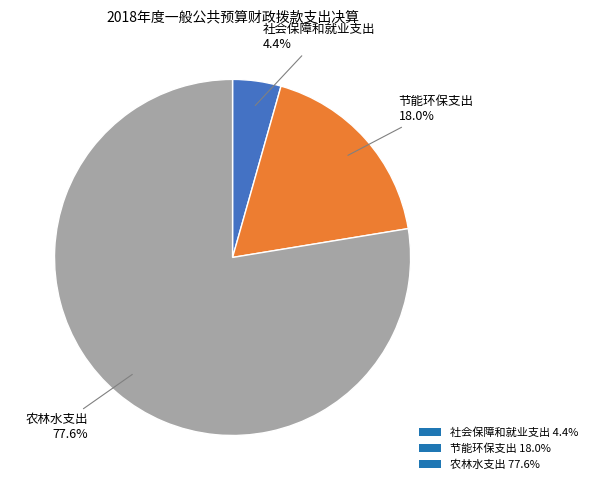

To the nearest percent, what is the combined percentage of 节能环保支出 and 社会保障和就业支出?

22%